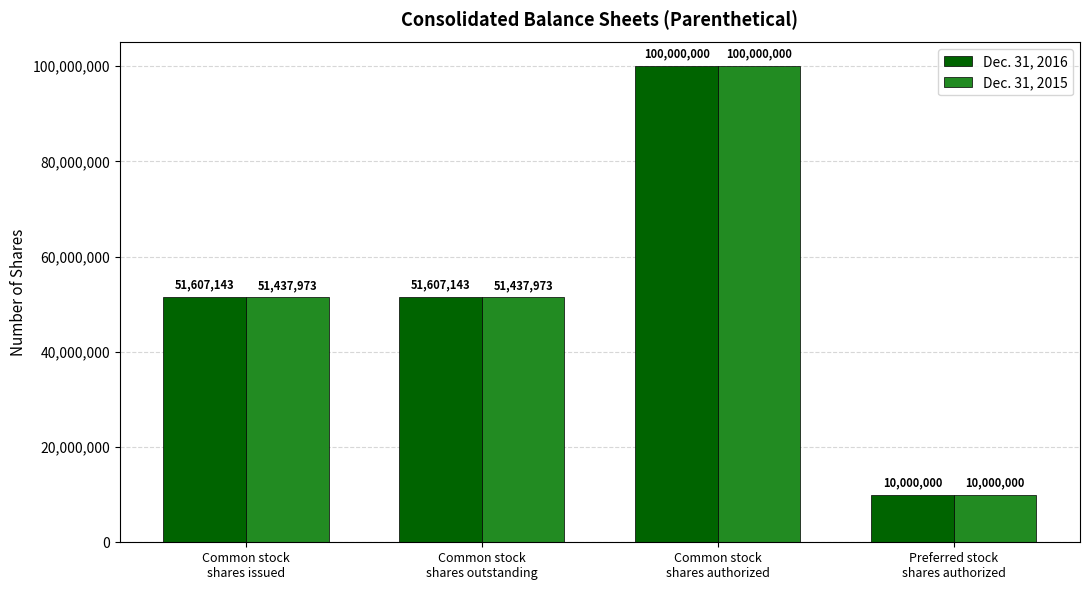

Between Common stock
shares issued and Preferred stock
shares authorized, which series saw the biggest shift?

Dec. 31, 2016